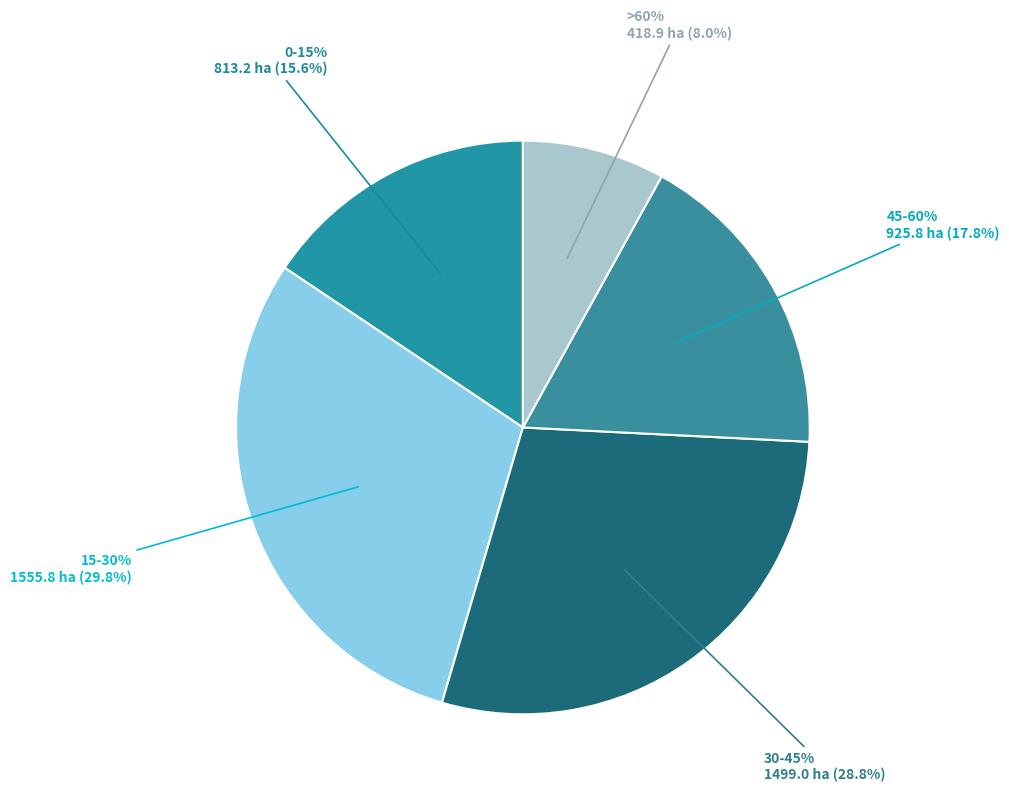

What is the ratio of the value at 15-30% to the value at >60%?

3.7